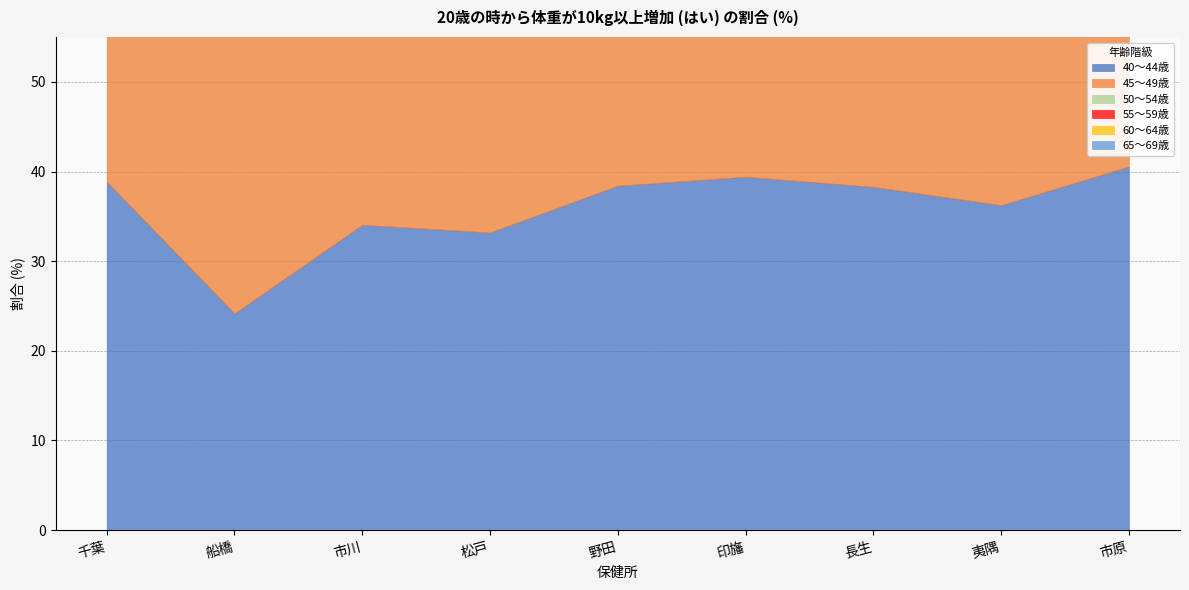

True or false: 45～49歳 has a value of 11.4 at 千葉.

False